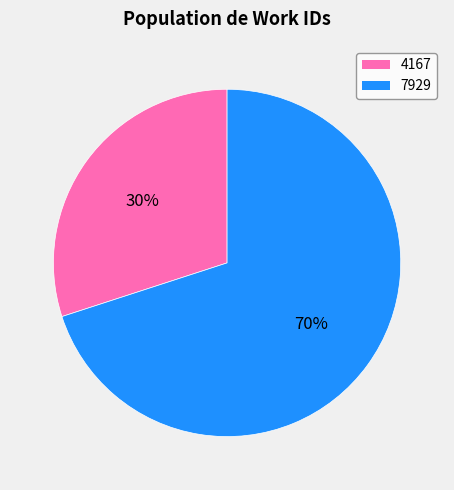

Do 4167 and 7929 together represent more than half of the pie?

Yes